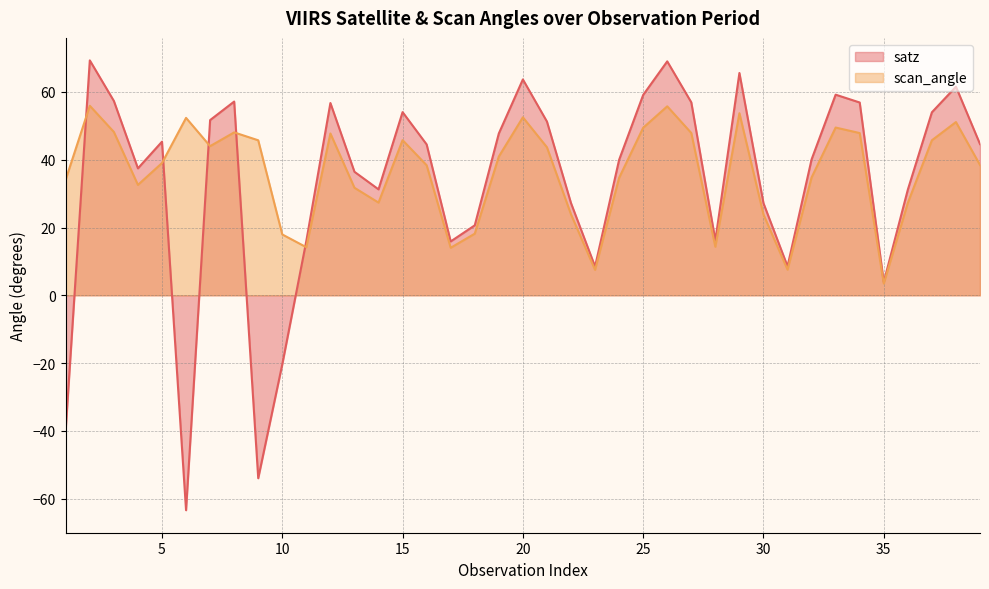

Rank the categories by satz value from highest to lowest.

2, 26, 29, 20, 38, 33, 25, 3, 8, 27, 34, 12, 15, 37, 7, 21, 19, 5, 39, 16, 32, 24, 4, 13, 14, 36, 22, 30, 18, 28, 11, 17, 31, 23, 35, 10, 1, 9, 6